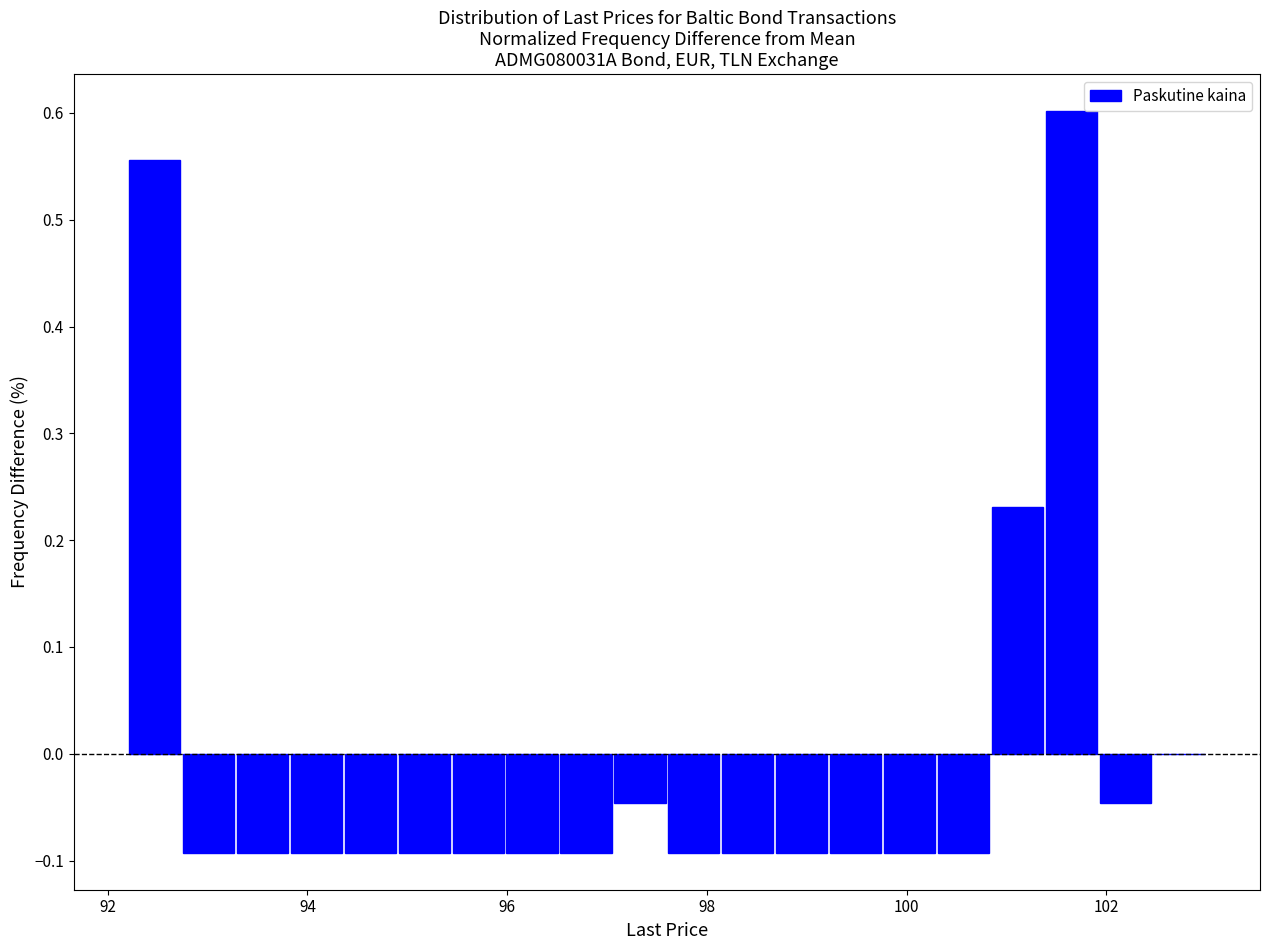

Around what value on the x-axis is the tallest bar? Give the approximate position of its centre, as read against the axis.

101.6